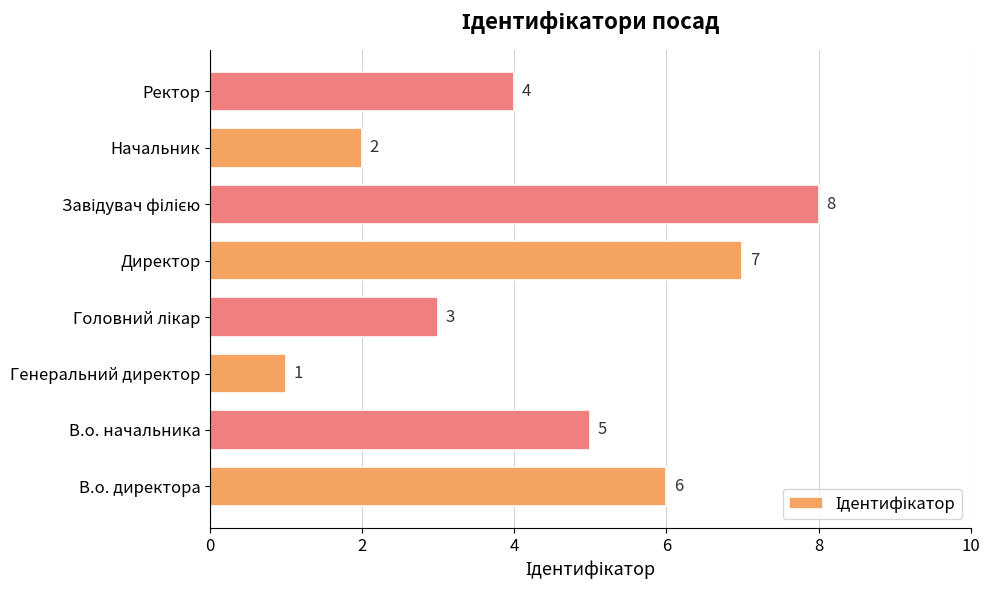

The value at Генеральний директор is 1. True or false?

True